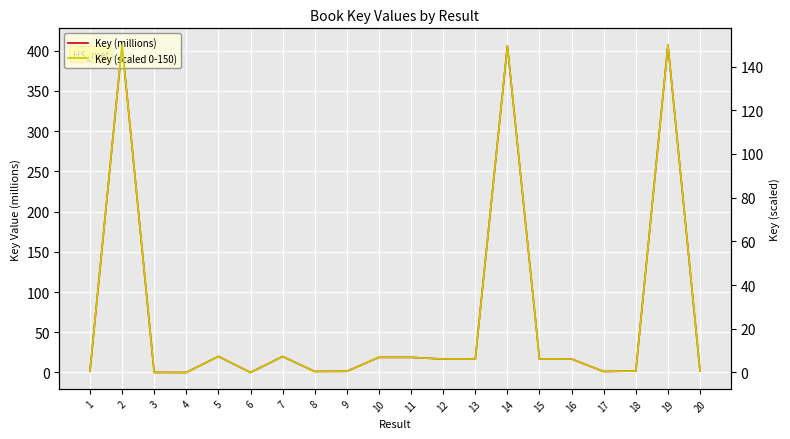

List the labels in order of Key (millions) value, smallest first.

4, 6, 3, 17, 8, 9, 1, 20, 18, 15, 16, 13, 12, 11, 10, 7, 5, 14, 19, 2